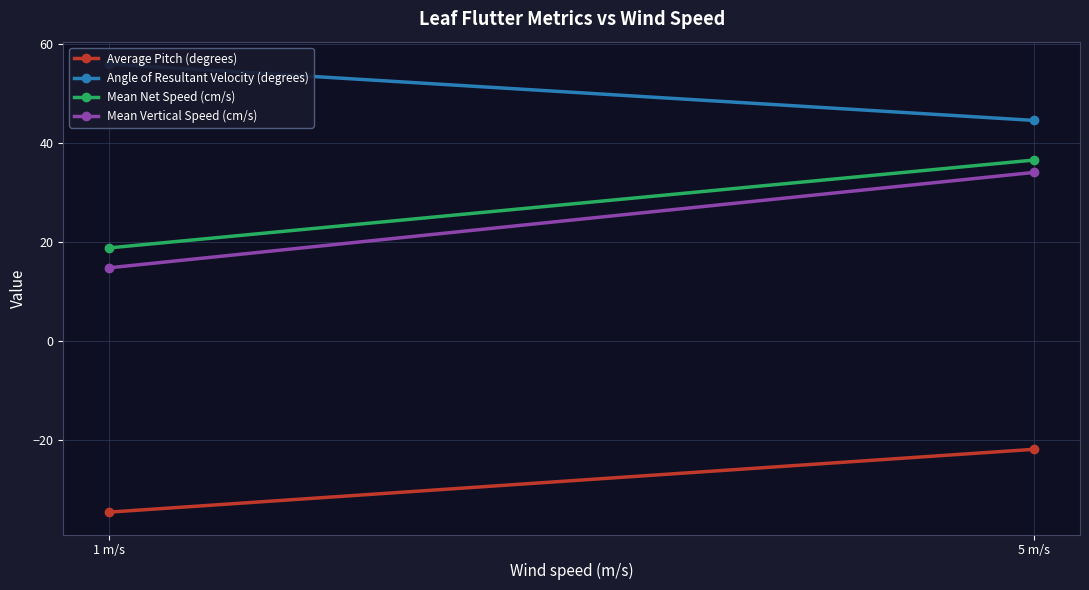

Is it true that Angle of Resultant Velocity (degrees) equals 21.6 at 1 m/s?

False